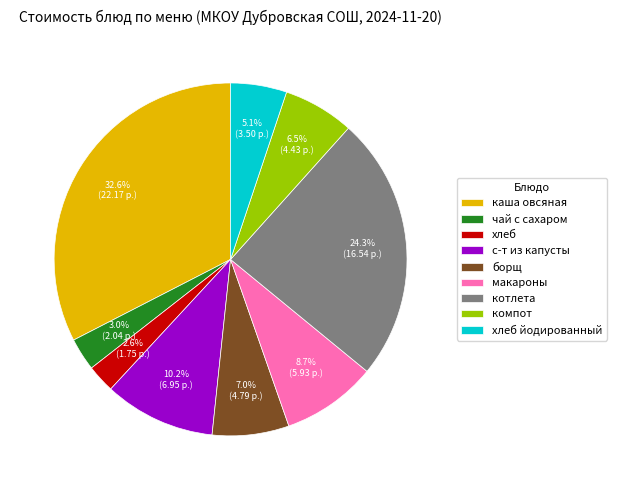

Approximately how many times larger is the value at каша овсяная compared to чай с сахаром?

10.9